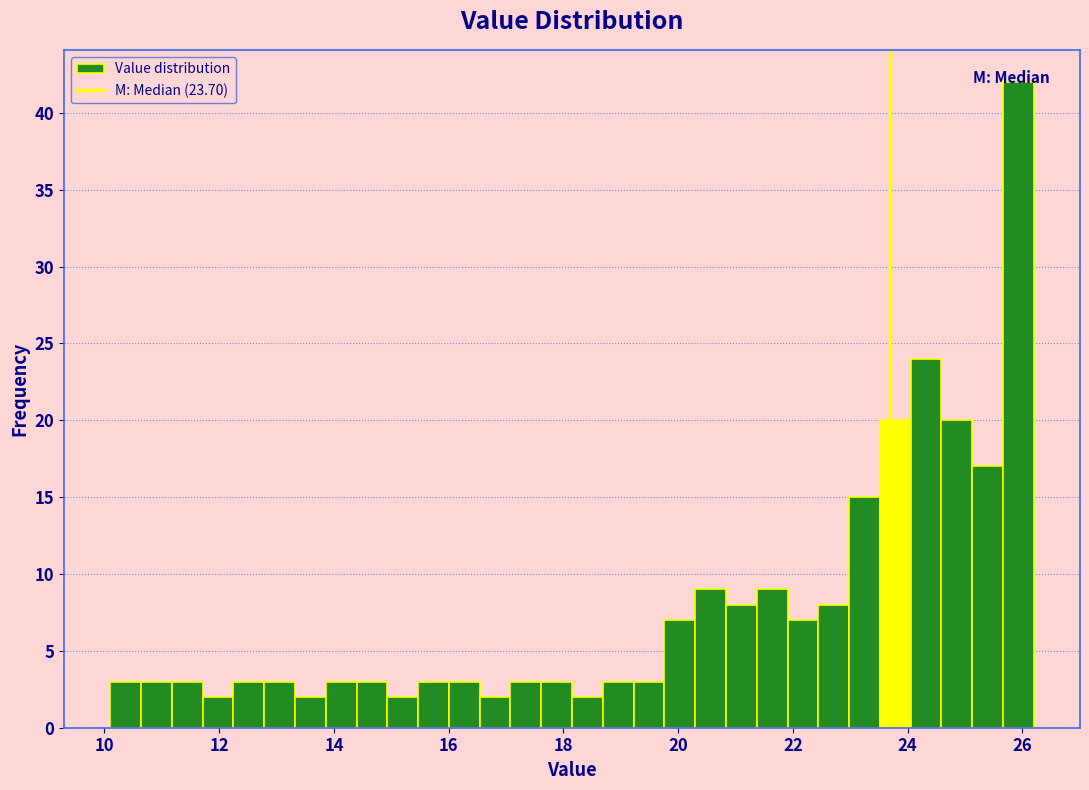

Read against the x-axis, roughly where is the centre of the tallest bar?

26.0